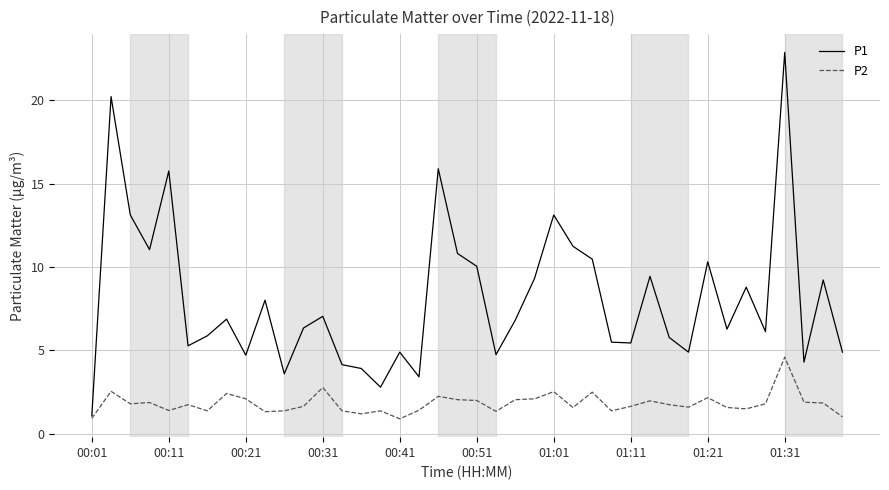

List the series in order of their peak value, lowest first.

P2, P1